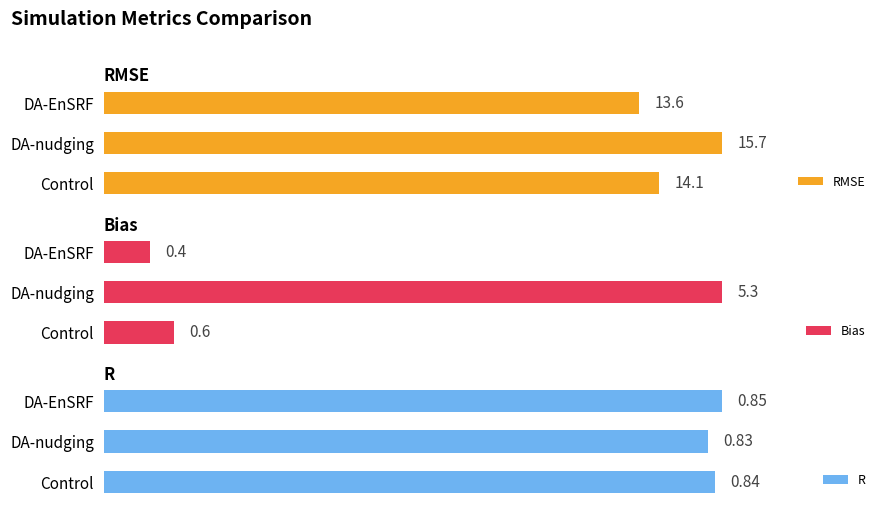

At which label does R reach its minimum?

DA-nudging